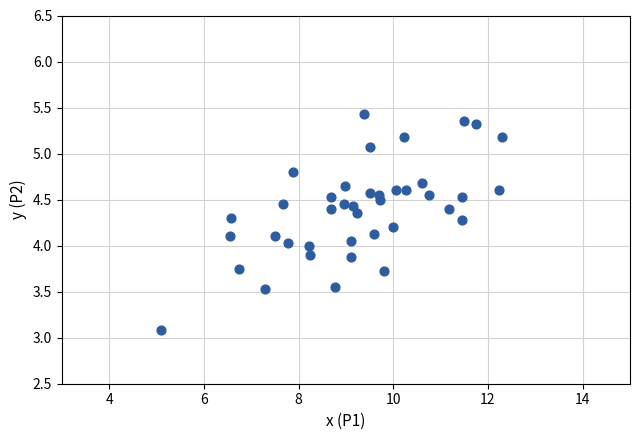

What is the range of X values (max minus min)?

7.2